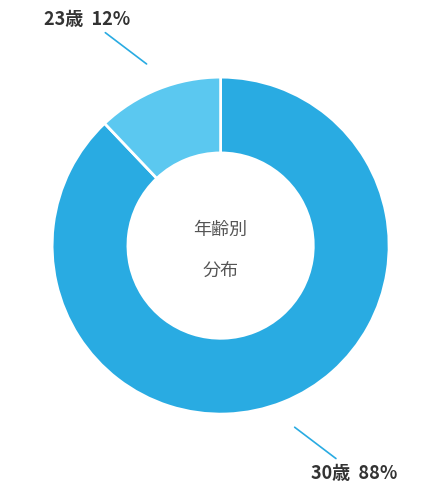

Is the sum of 30歳 and 23歳 greater than half?

Yes